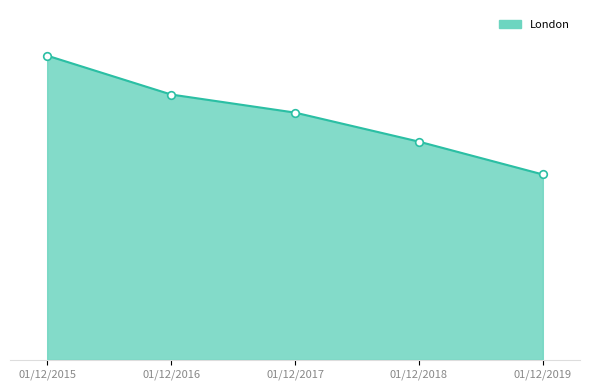

What is the ratio of the value at 01/12/2017 to the value at 01/12/2018?

1.1